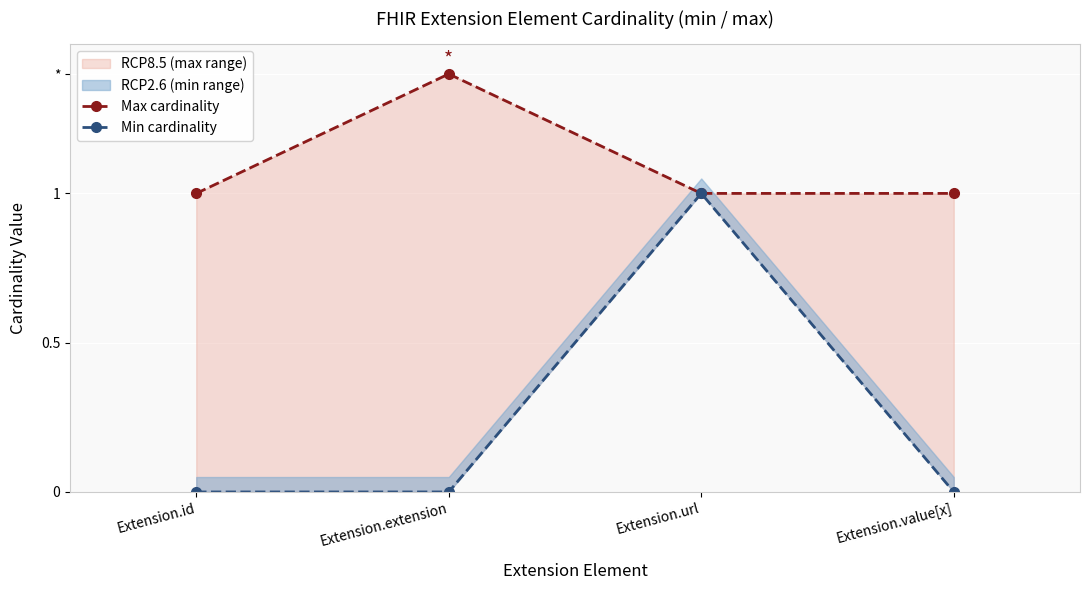

How many lines are shown in the chart?

2